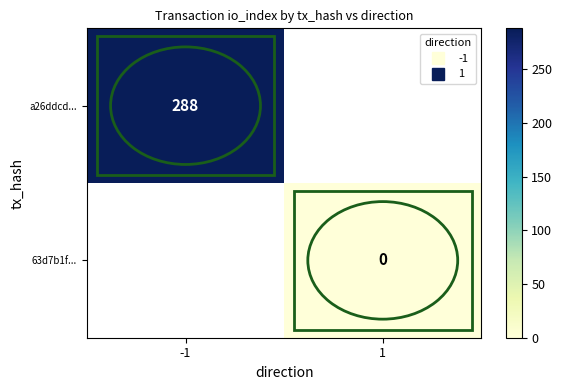

Which label corresponds to the largest value in the chart?

-1